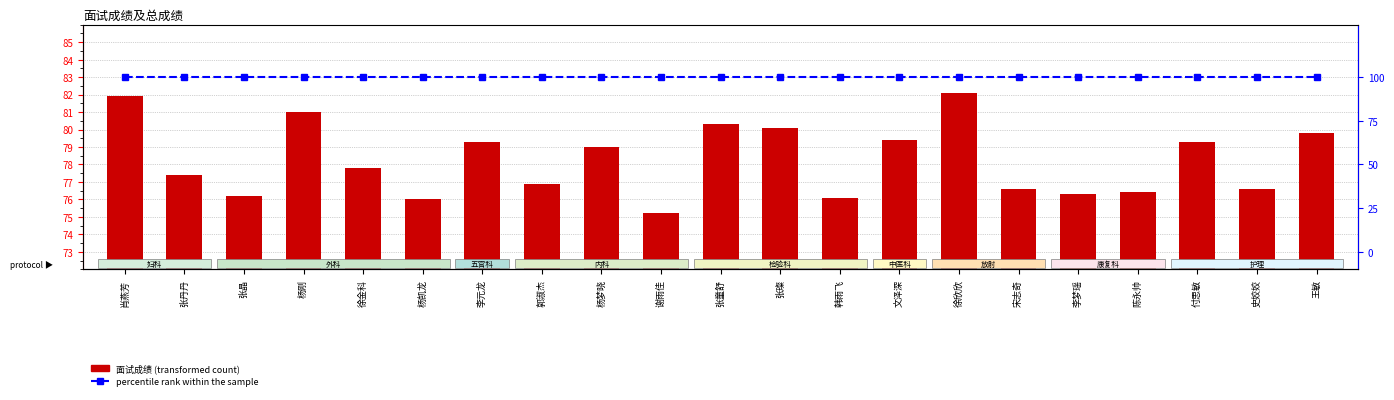

Reading left to right, what are all the values shown in this chart?

面试成绩: 肖燕芳=81.9	张丹丹=77.4	张晶=76.2	杨刚=81.0	徐金科=77.8	杨凯龙=76.0	李元龙=79.3	郭淑杰=76.9	杨梦晓=79.0	谢雨佳=75.2	张童舒=80.3	张璨=80.1	韩雨飞=76.1	文泽深=79.4	徐欣欣=82.1	宋志奇=76.6	李梦瑶=76.3	陈永帅=76.4	付思敏=79.3	史姣姣=76.6	王敏=79.8
percentile rank within the sample: 肖燕芳=100.0	张丹丹=100.0	张晶=100.0	杨刚=100.0	徐金科=100.0	杨凯龙=100.0	李元龙=100.0	郭淑杰=100.0	杨梦晓=100.0	谢雨佳=100.0	张童舒=100.0	张璨=100.0	韩雨飞=100.0	文泽深=100.0	徐欣欣=100.0	宋志奇=100.0	李梦瑶=100.0	陈永帅=100.0	付思敏=100.0	史姣姣=100.0	王敏=100.0